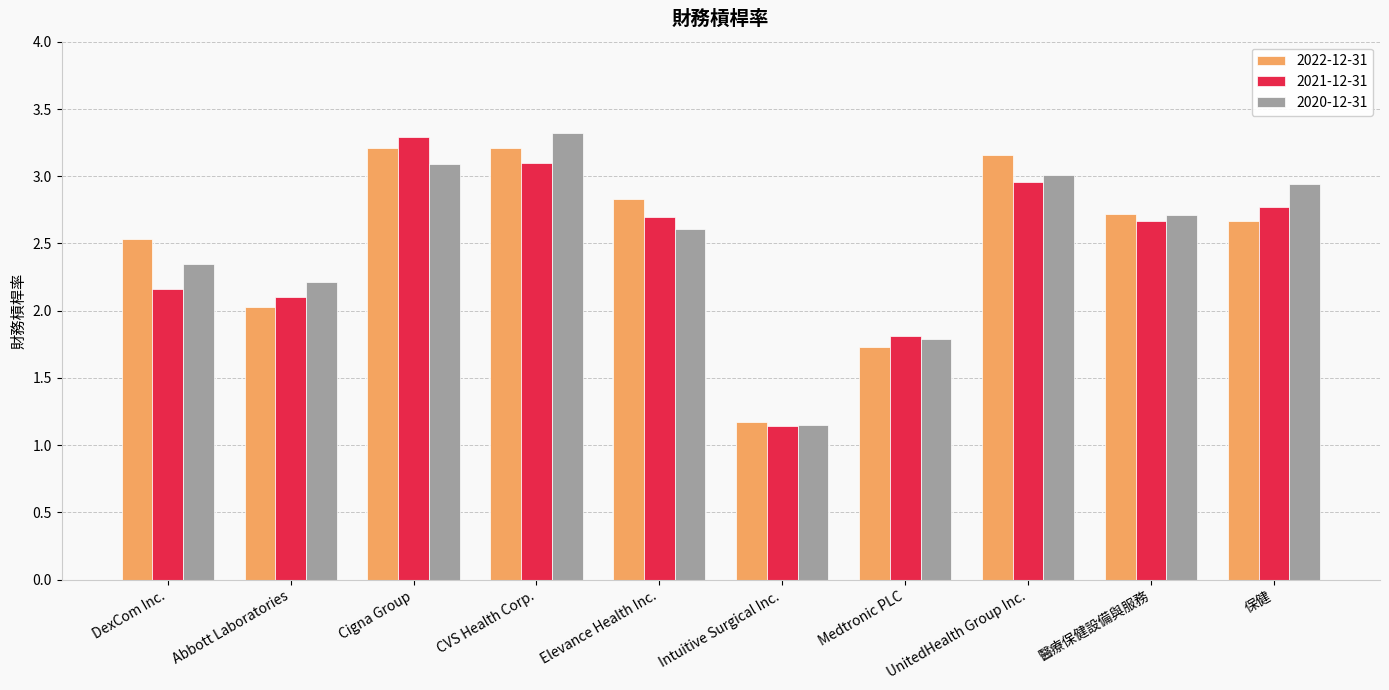

Between CVS Health Corp. and 保健, which series saw the biggest shift?

2022-12-31